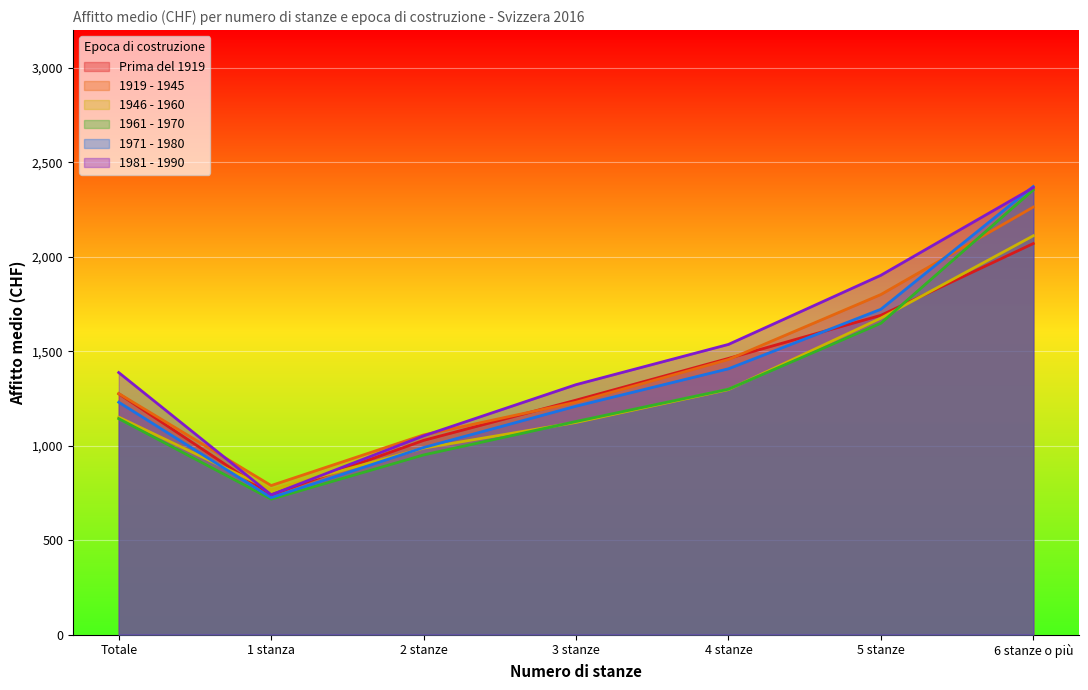

What is the value of the 1961 - 1970 point at the 6th from the left?

1648